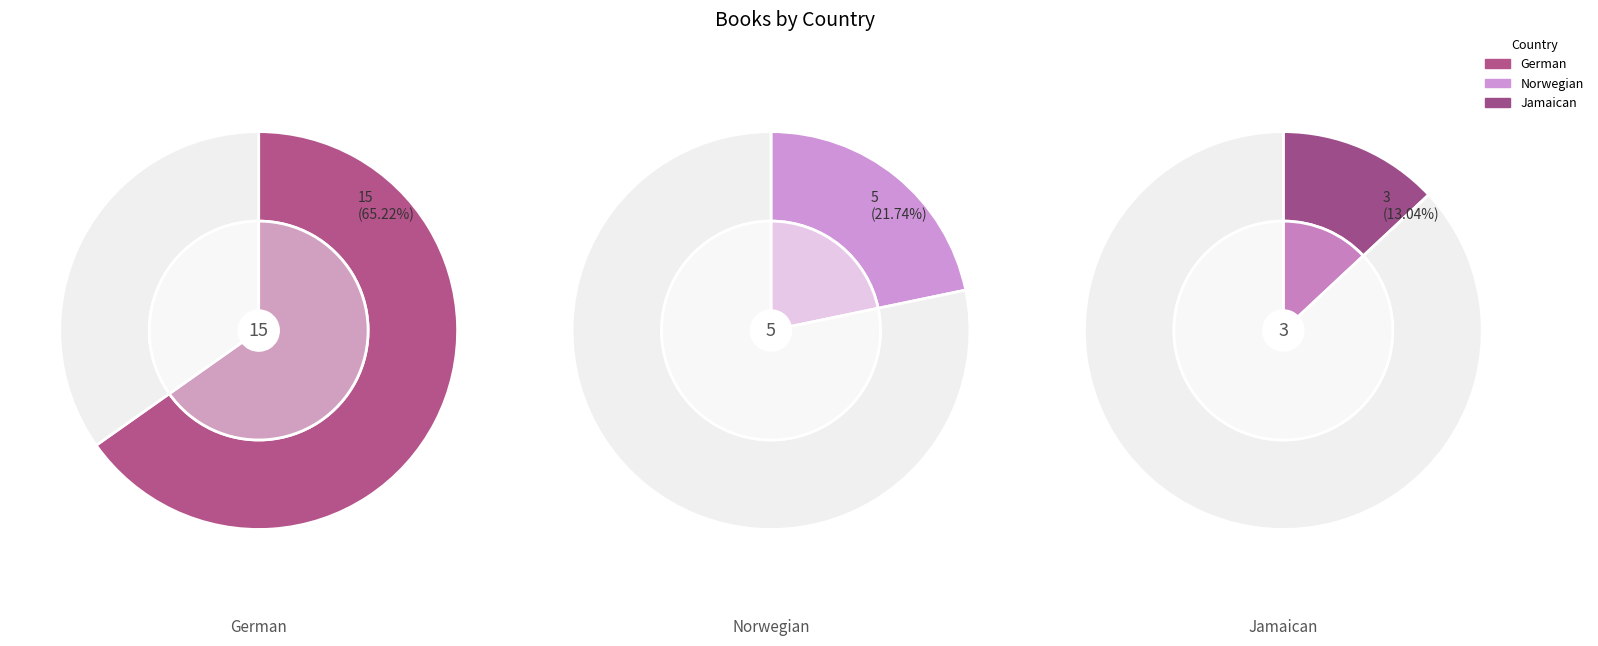

What percentage do Jamaican and Norwegian together represent?

34.8%